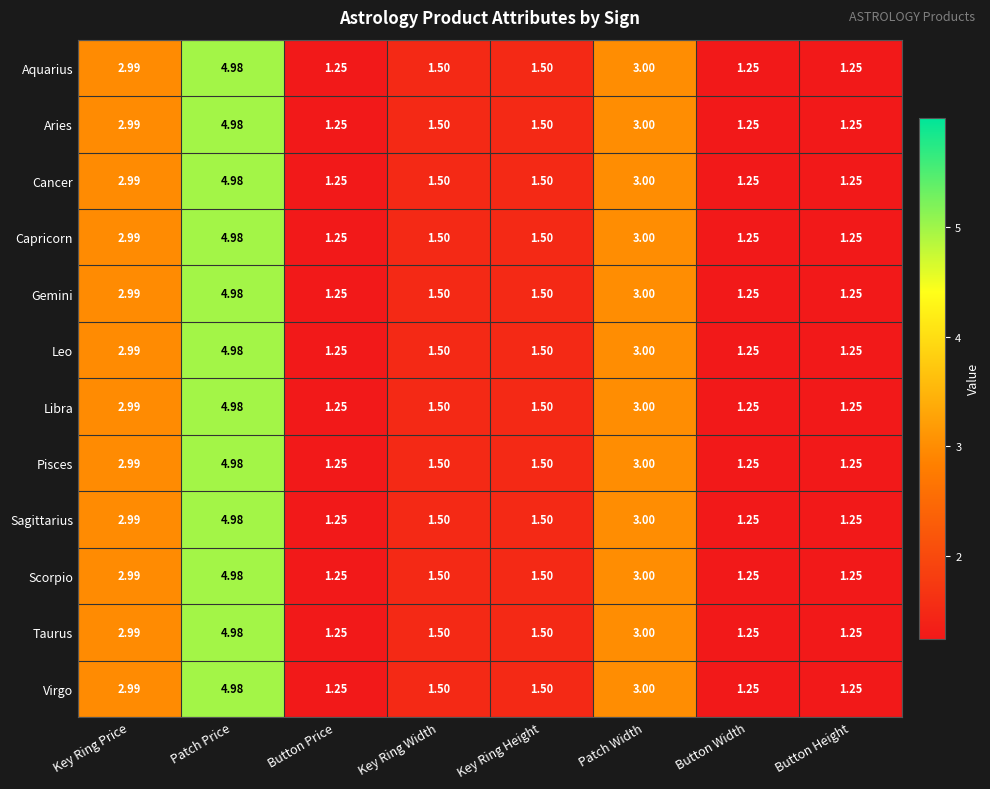

Where is Taurus nearest to the value 3?

Patch Width